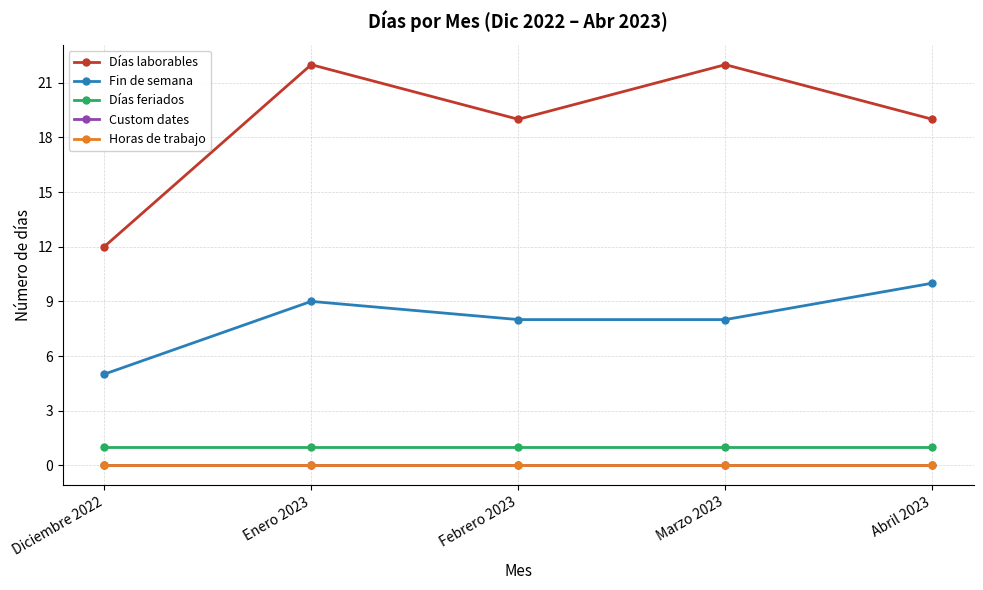

What is the lowest value of the Días feriados series?

1